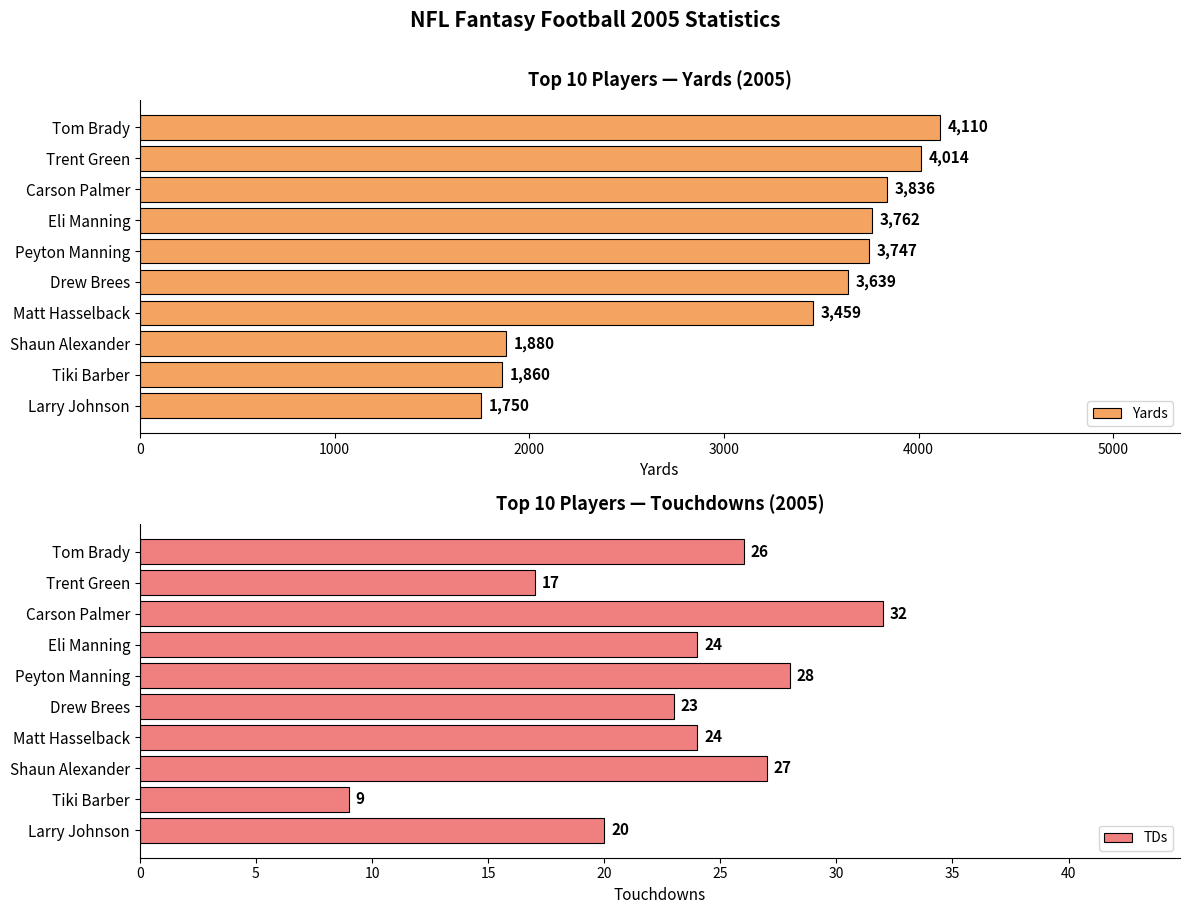

How many distinct data groups are displayed?

2